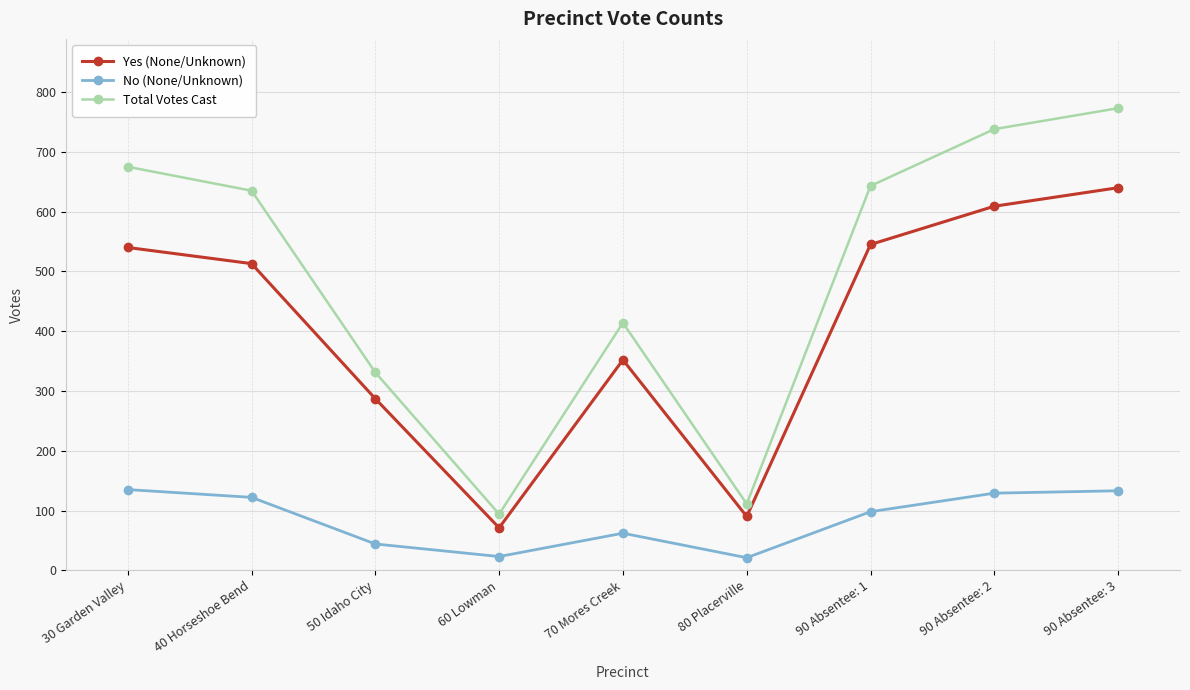

What are all the series names shown in the legend?

Yes (None/Unknown), No (None/Unknown), Total Votes Cast